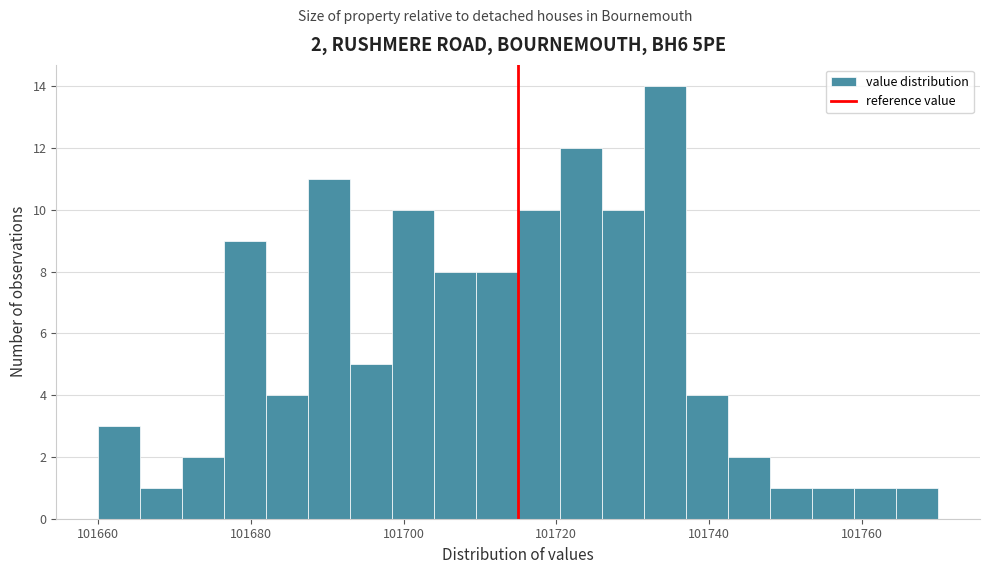

Around what value on the x-axis is the tallest bar? Give the approximate position of its centre, as read against the axis.

101734